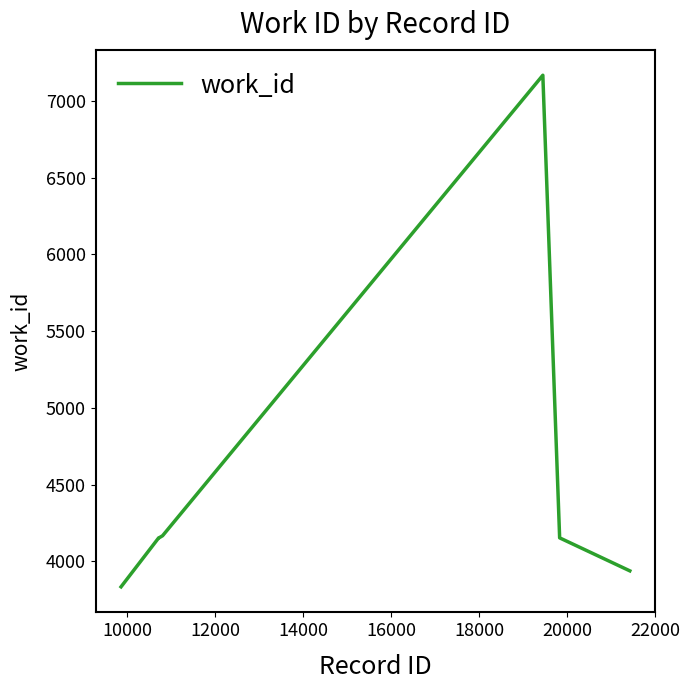

True or false: there are more than 0 points higher than both neighbors.

True